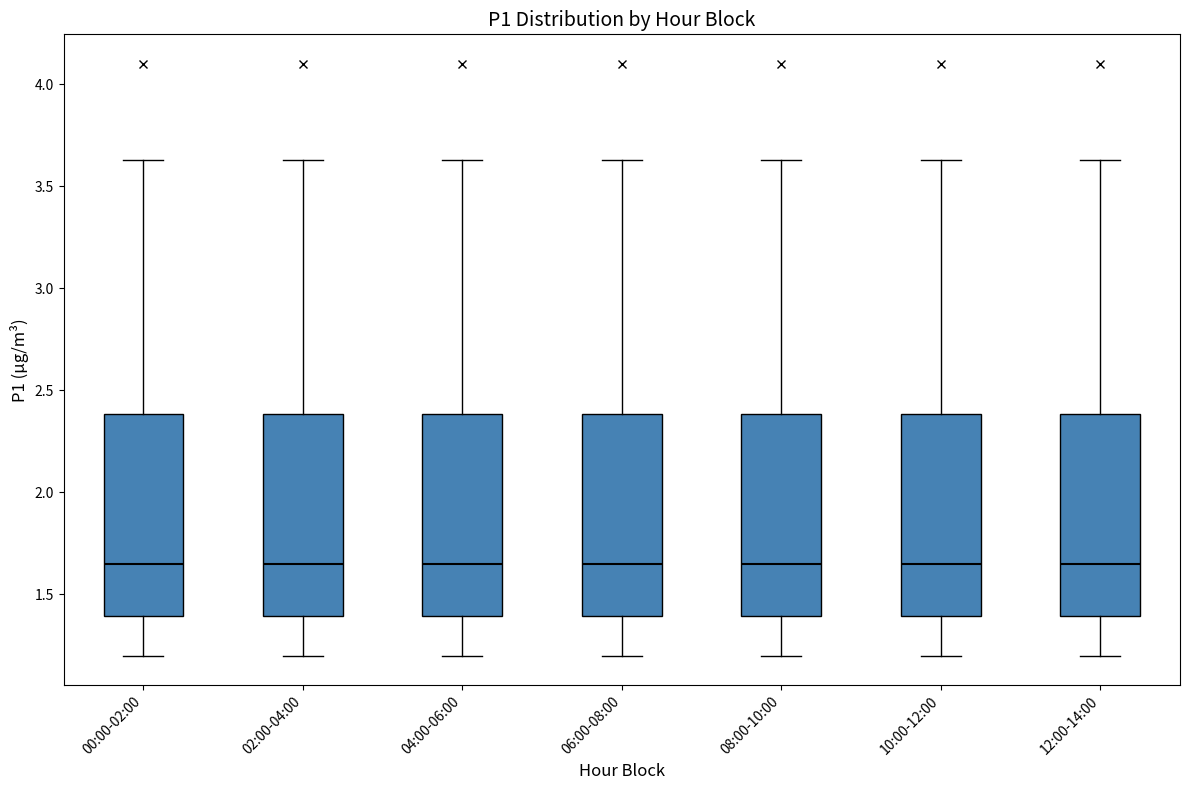

Reading left to right, transcribe this box plot: for each box, give where its median line is, the range the box spans, and where its two whiskers end, as read against the y-axis. The values are not printed on the chart, so give them approximately, as read against the axis.

00:00-02:00: median 1.65, box 1.40 to 2.40, whiskers 1.20 to 3.65
02:00-04:00: median 1.65, box 1.40 to 2.40, whiskers 1.20 to 3.65
04:00-06:00: median 1.65, box 1.40 to 2.40, whiskers 1.20 to 3.65
06:00-08:00: median 1.65, box 1.40 to 2.40, whiskers 1.20 to 3.65
08:00-10:00: median 1.65, box 1.40 to 2.40, whiskers 1.20 to 3.65
10:00-12:00: median 1.65, box 1.40 to 2.40, whiskers 1.20 to 3.65
12:00-14:00: median 1.65, box 1.40 to 2.40, whiskers 1.20 to 3.65